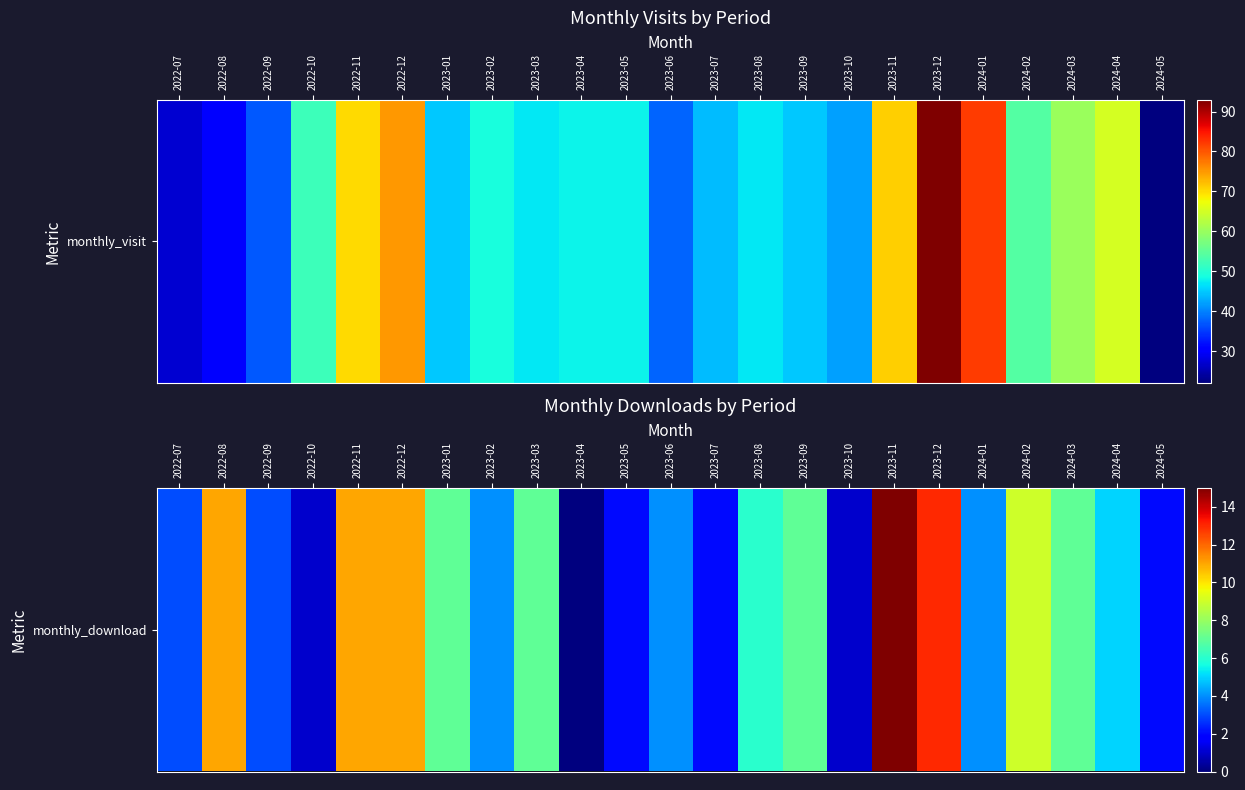

Is it true that the value at 2024-03 is 10?

False